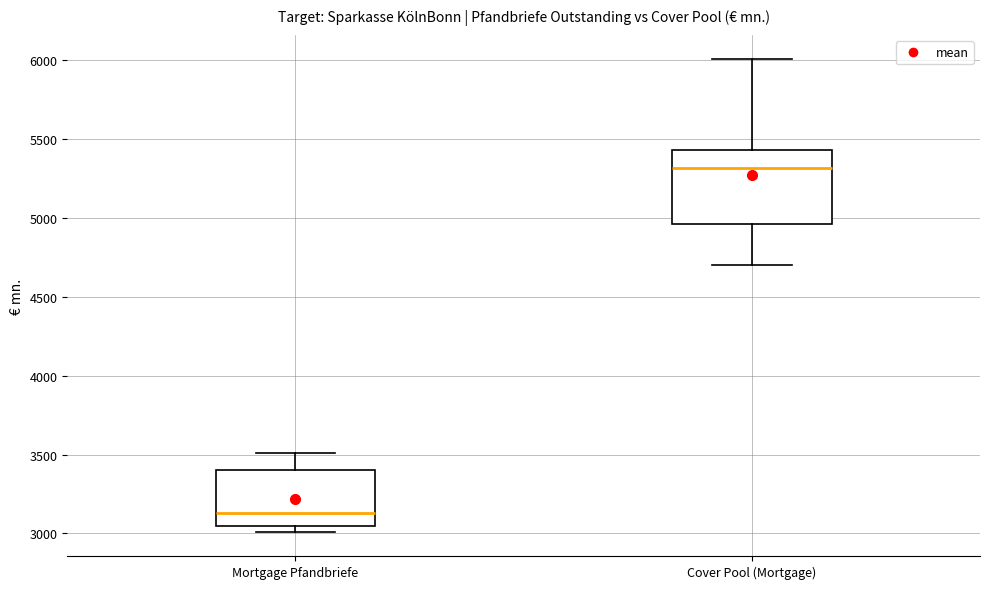

Reading left to right, read every box against the y-axis: the position of its median line, the range the box covers, and the ends of its whiskers. The values are not printed on the chart, so give them approximately, as read against the axis.

Mortgage Pfandbriefe: median 3150, box 3050 to 3400, whiskers 3000 to 3500
Cover Pool (Mortgage): median 5300, box 4950 to 5450, whiskers 4700 to 6000